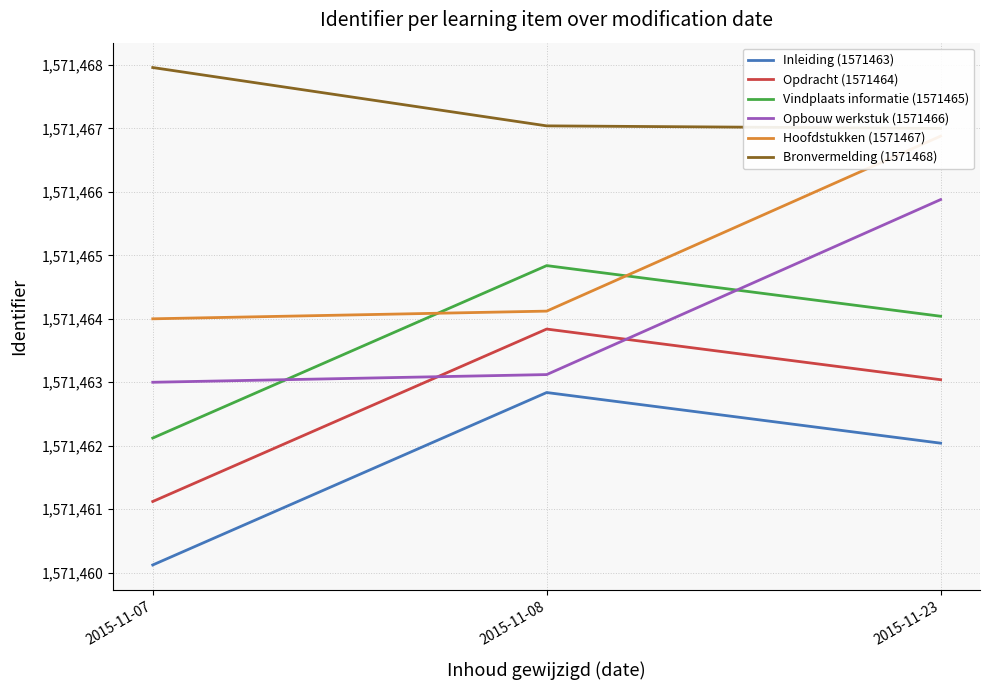

Is the value of Opdracht (1571464) at 2015-11-08 greater than the value of Bronvermelding (1571468) at 2015-11-23?

No